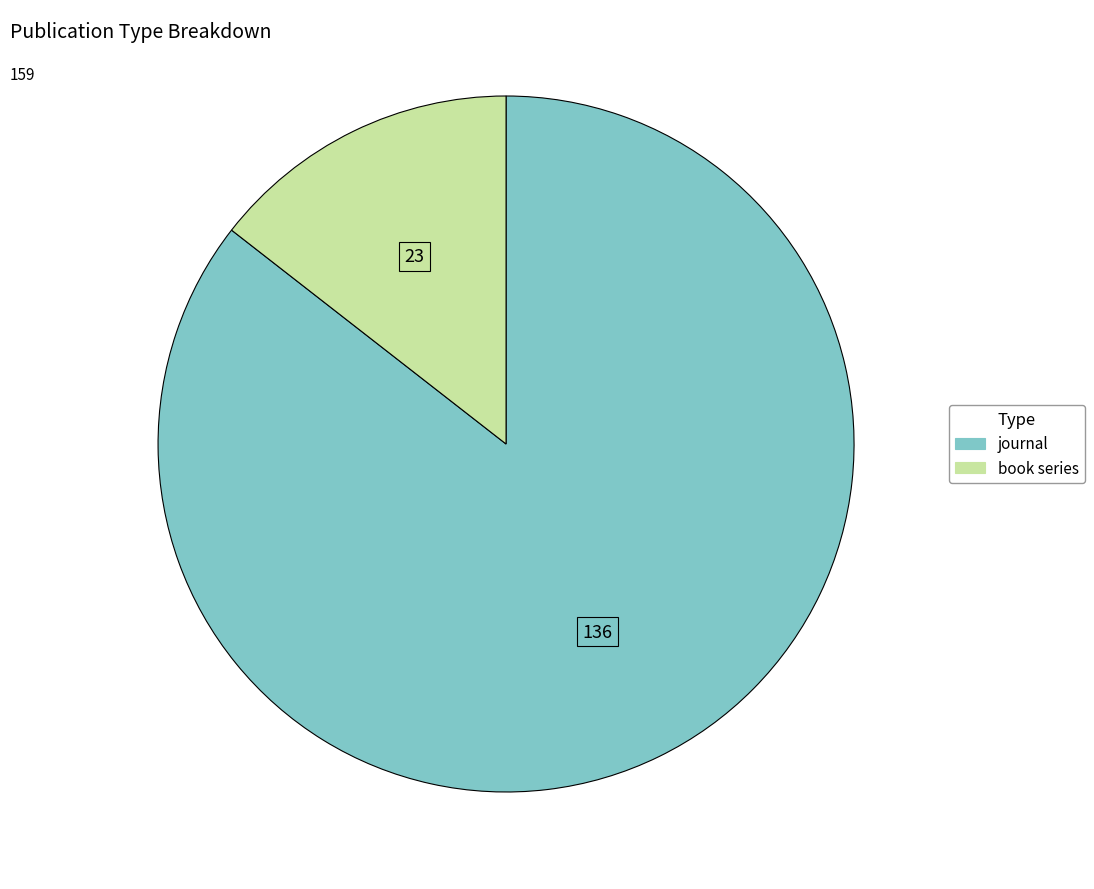

Rank the categories by value from lowest to highest.

book series, journal